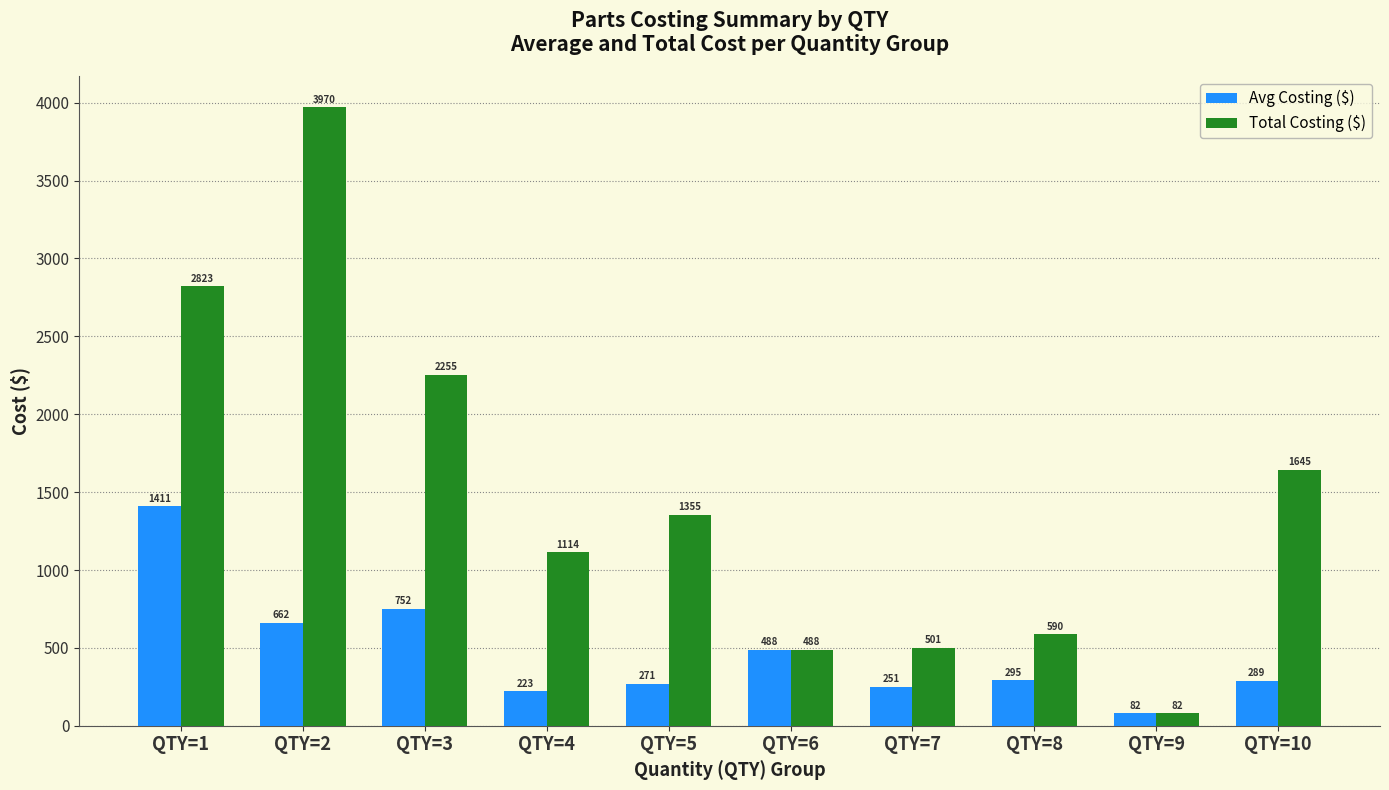

What is the maximum value shown in the chart?

3970.4